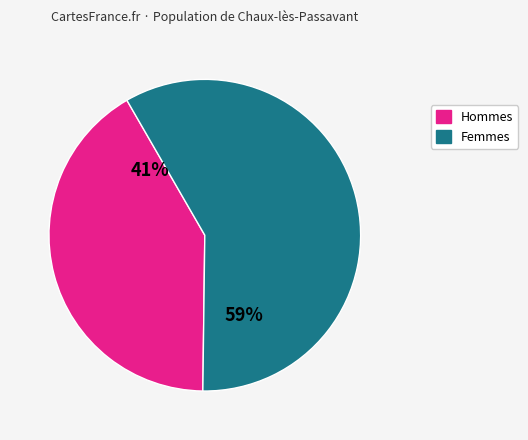

Count the number of slices in the pie.

2